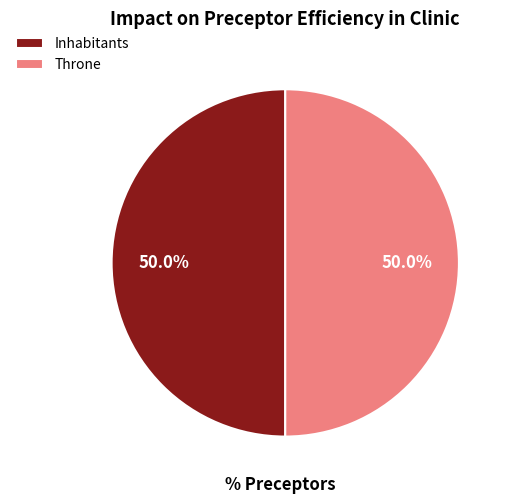

What is the ratio of the value at Inhabitants to the value at Throne?

1.0